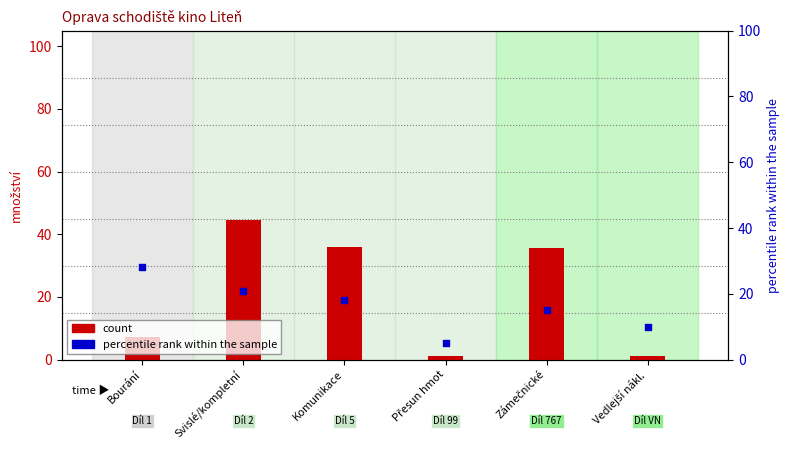

Which series has the largest Y range (max minus min)?

count